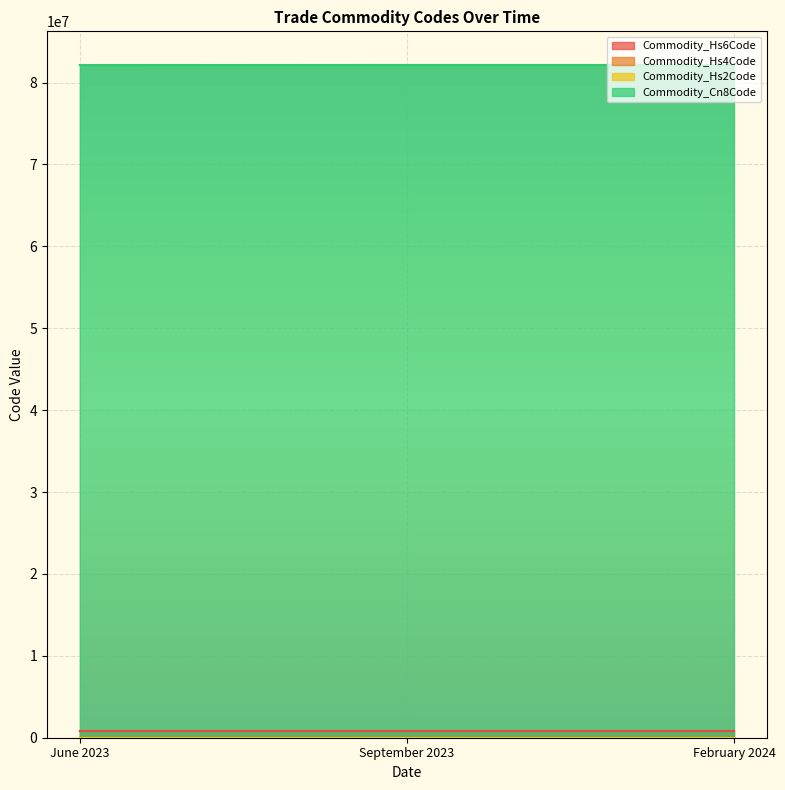

Is the value of Commodity_Cn8Code at September 2023 greater than the value of Commodity_Hs4Code at June 2023?

Yes